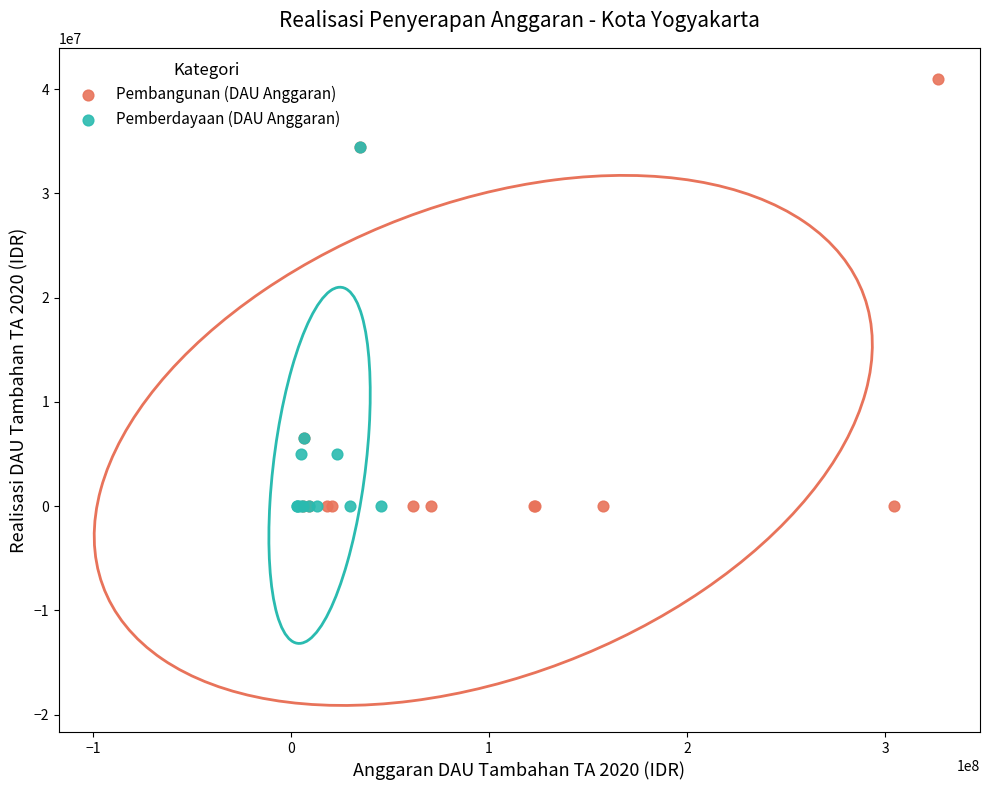

Which series has the widest spread of Y values?

Pembangunan (DAU Anggaran)